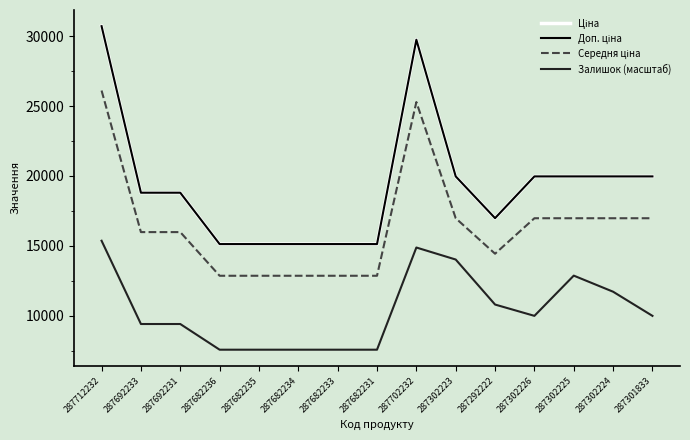

Does the chart have visible grid lines?

No